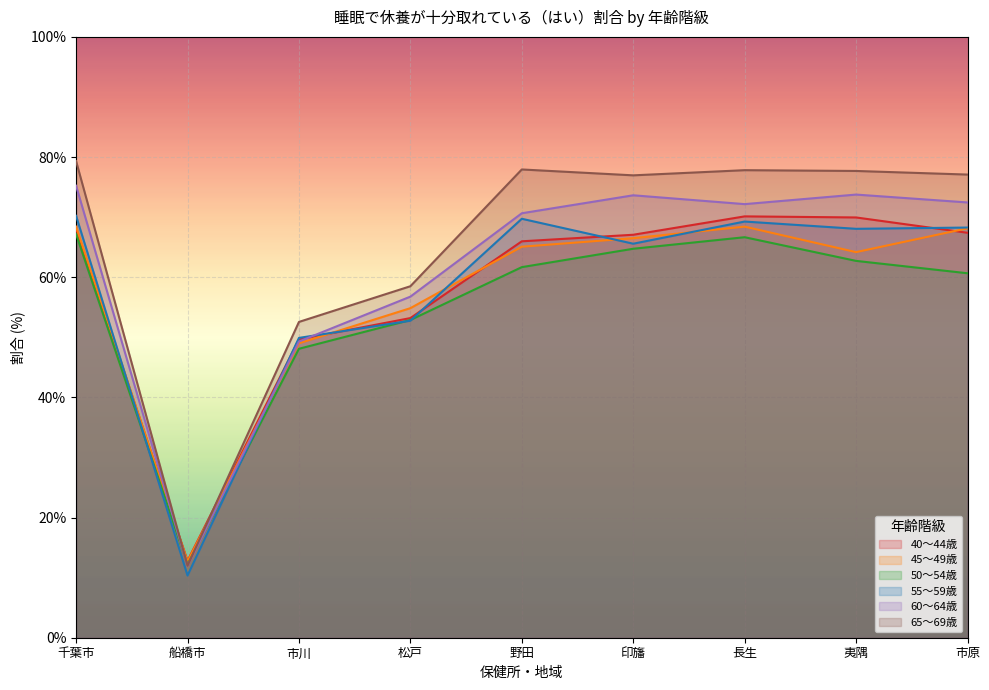

Which series has the largest range (max minus min)?

65～69歳